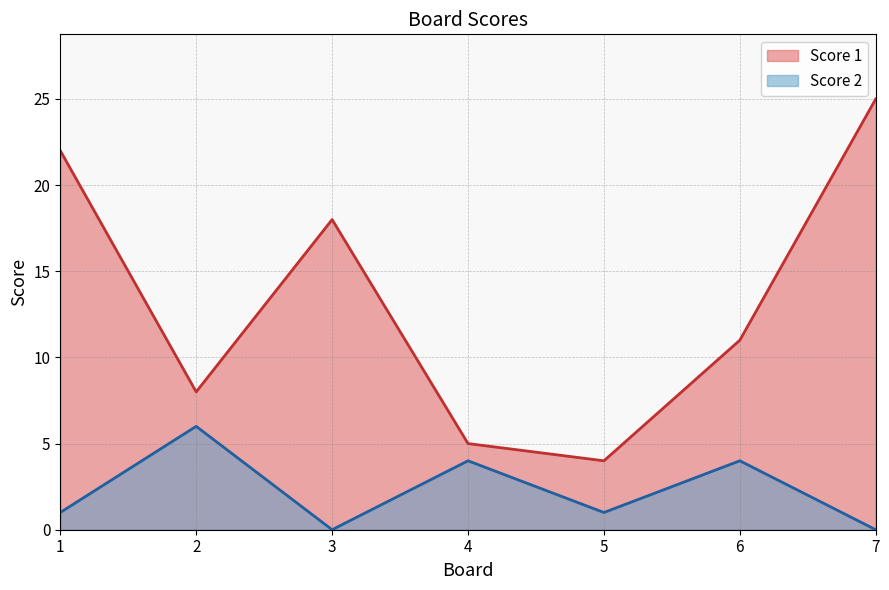

At which label does Score 2 reach its peak?

2